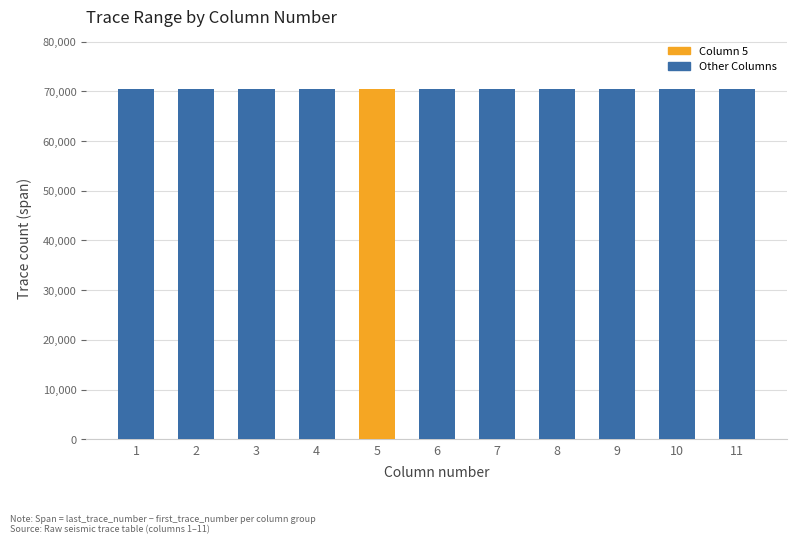

At which category is the sum across all series the highest?

1